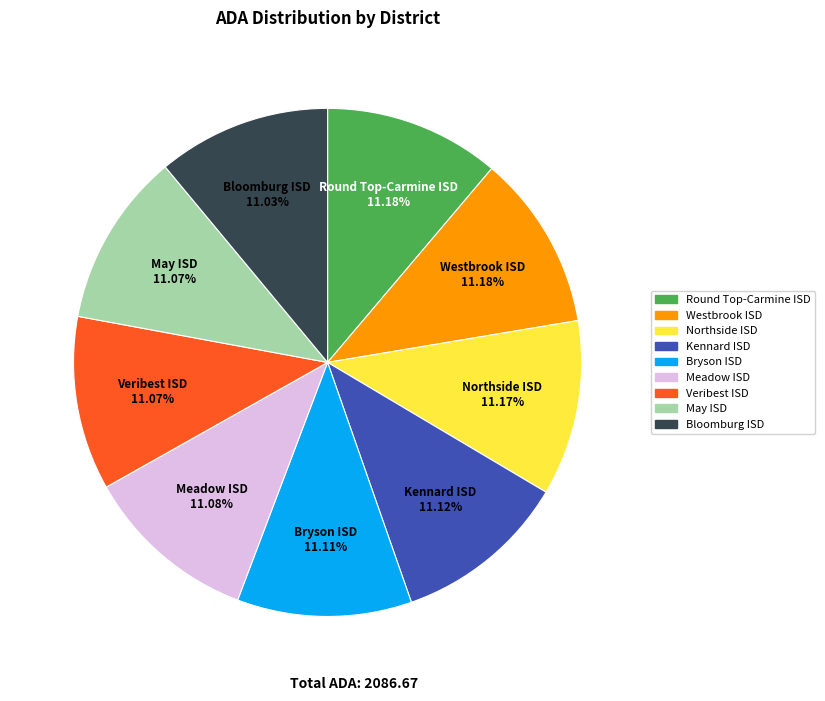

Is it true that Meadow ISD is 1% of the pie?

False